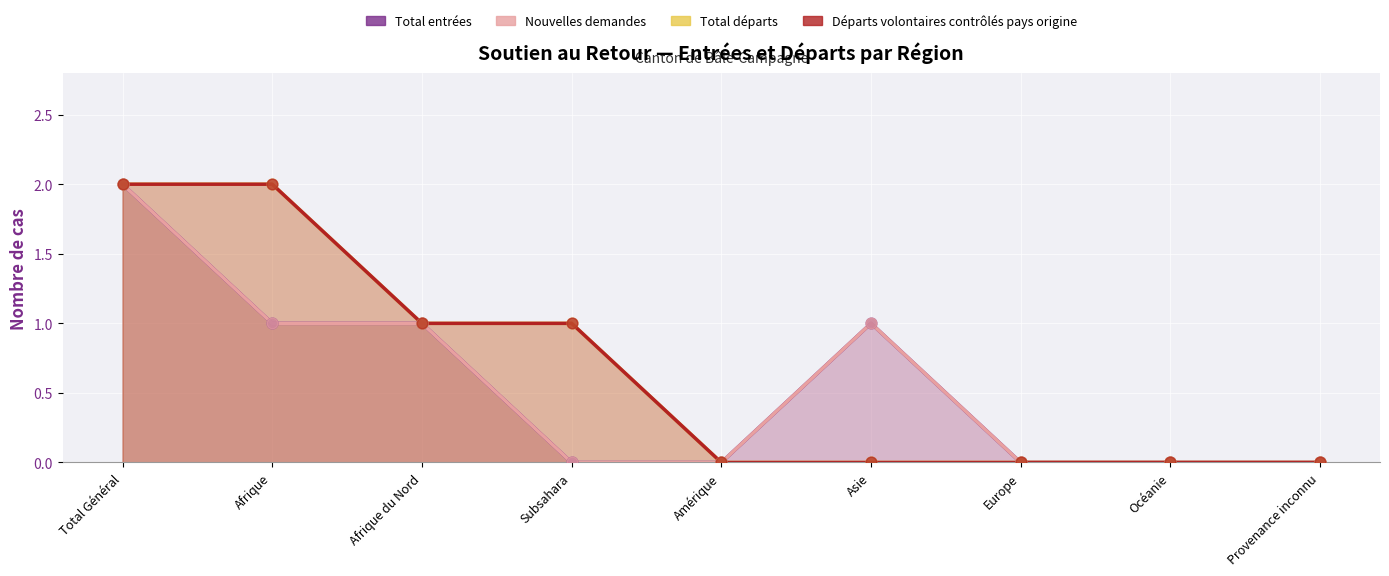

Which series reaches the minimum Y coordinate?

Total entrées